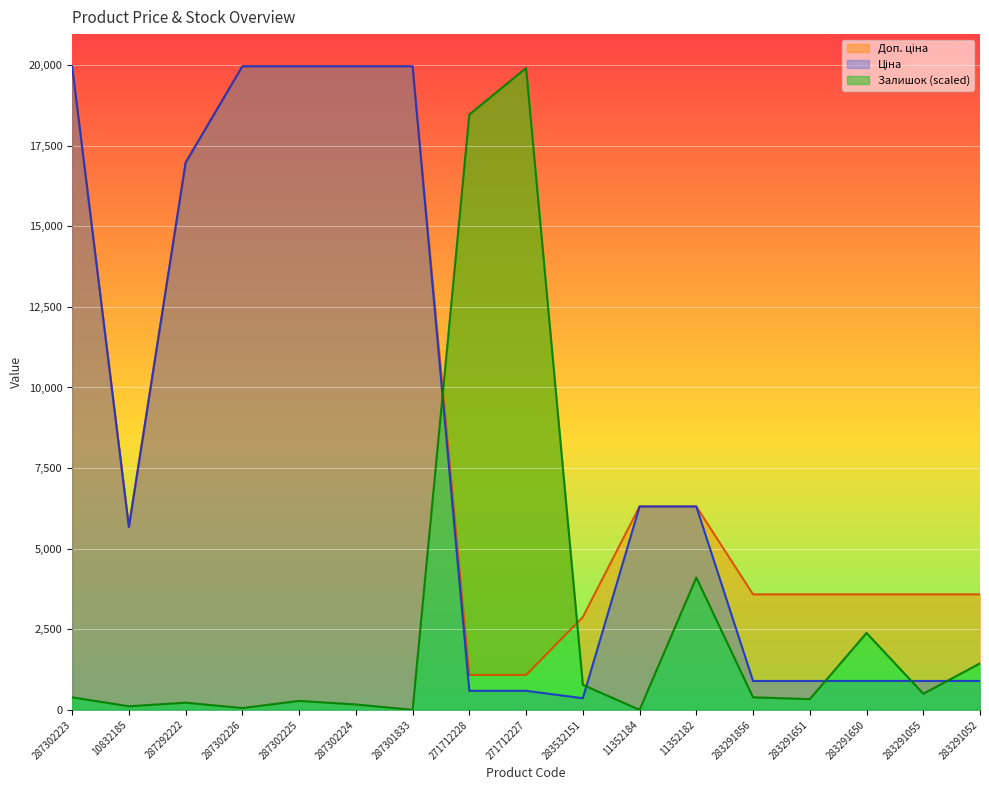

Where is Ціна nearest to the value 10162?

11352184